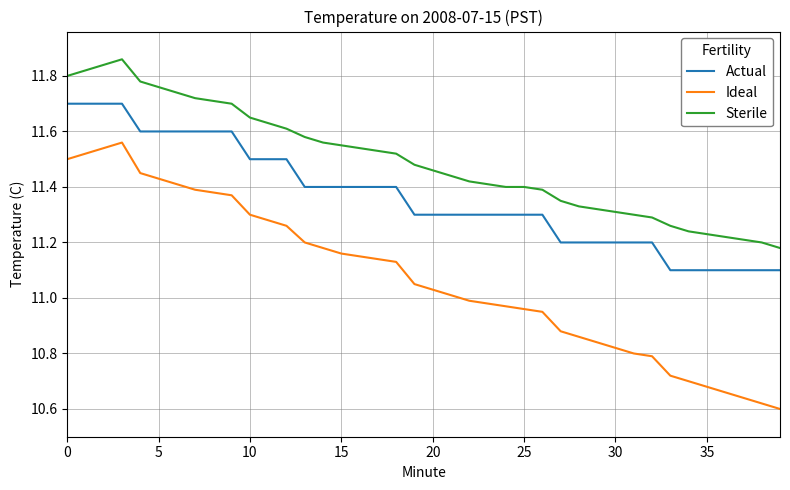

List the series in order of their overall mean, highest first.

Sterile, Actual, Ideal